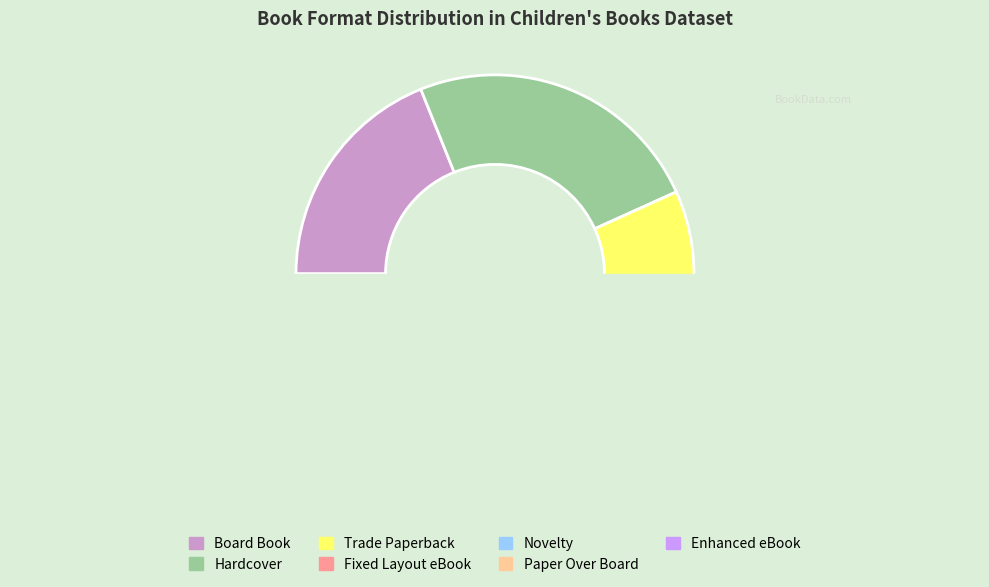

Which slice is the largest?

Hardcover